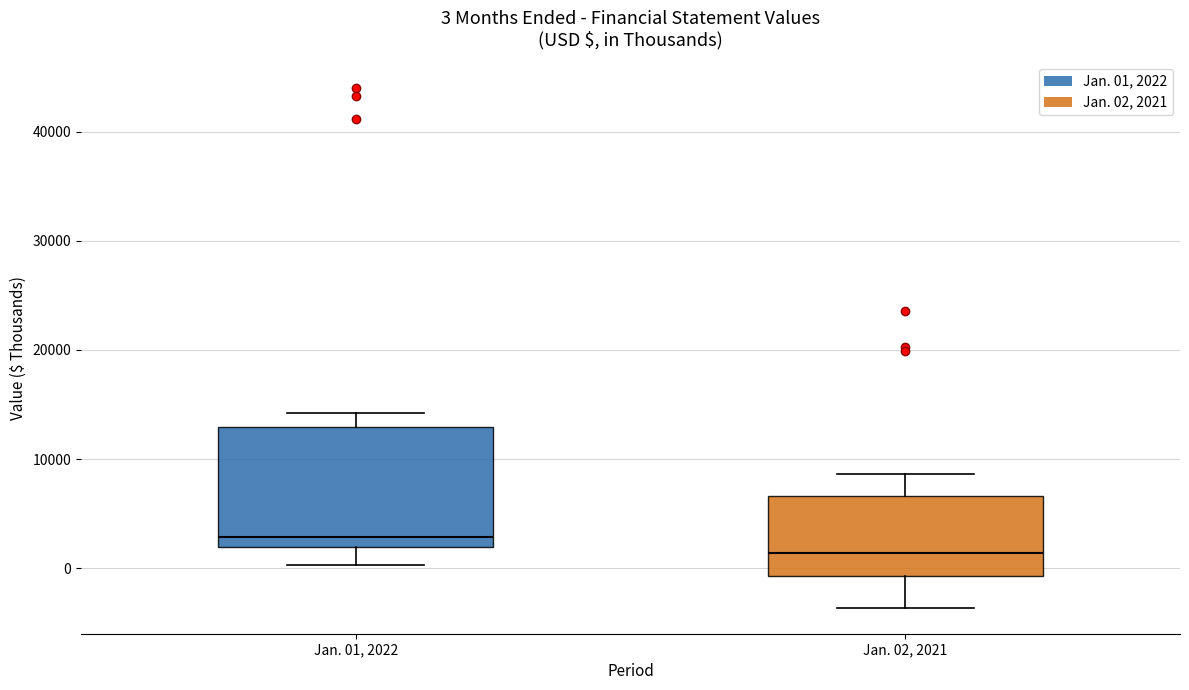

Which box is the tallest, from its lower edge to its upper edge?

Jan. 01, 2022